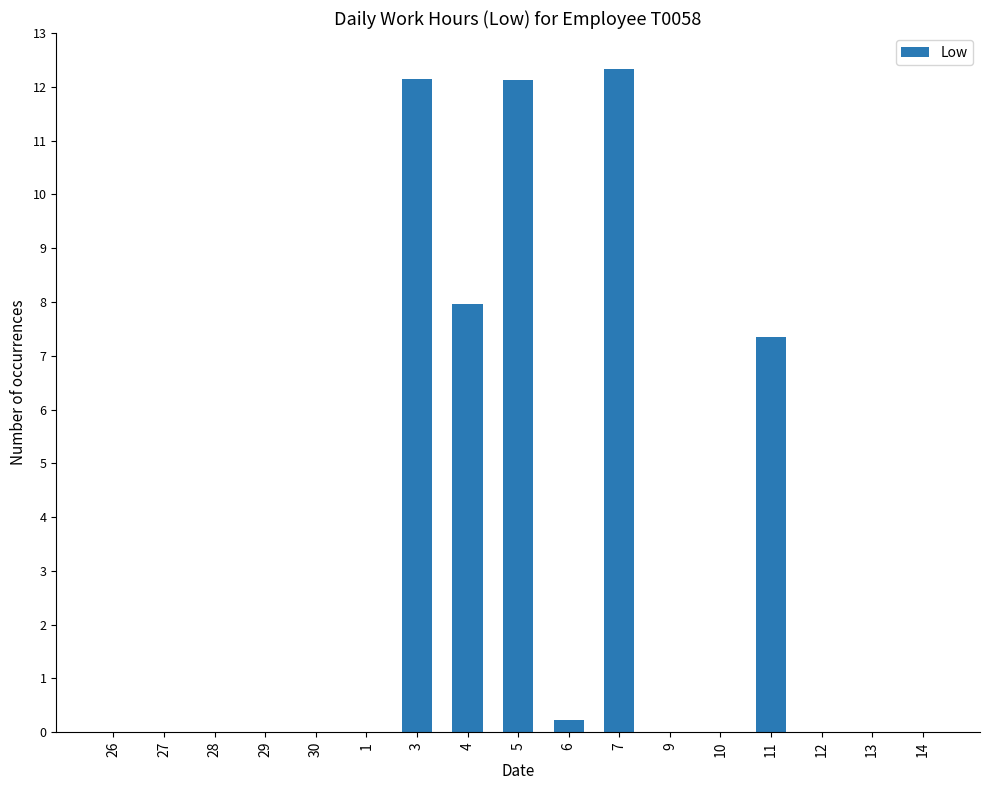

True or false: the data shows -5.2 at 1.

False